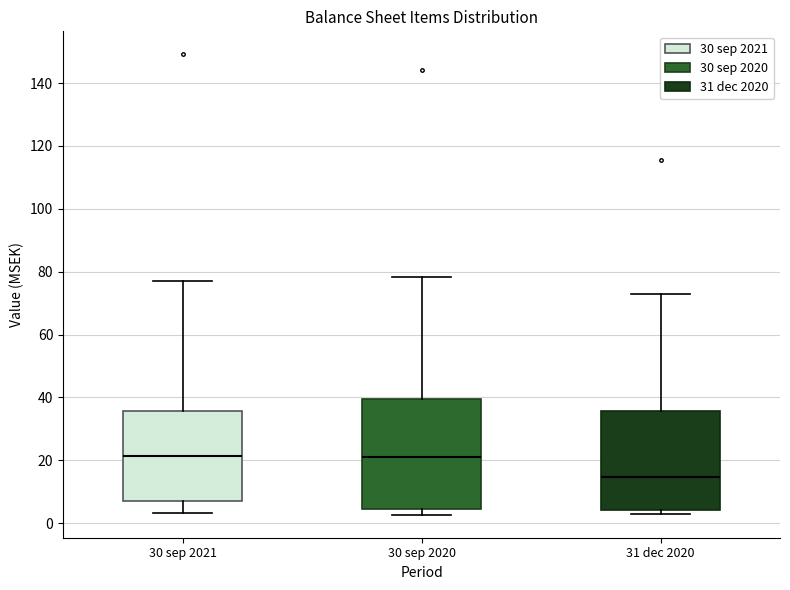

Which box's median line is the lowest?

31 dec 2020